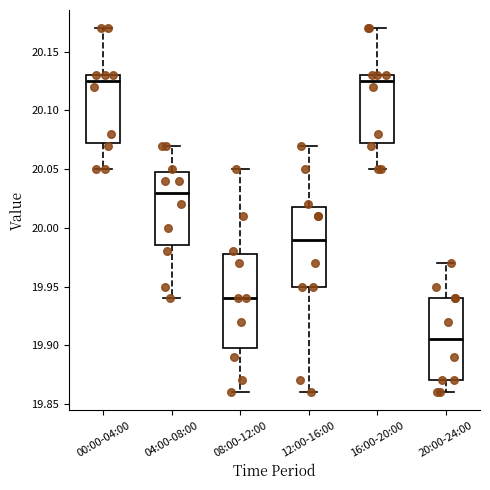

Which box's median line is the lowest?

20:00-24:00